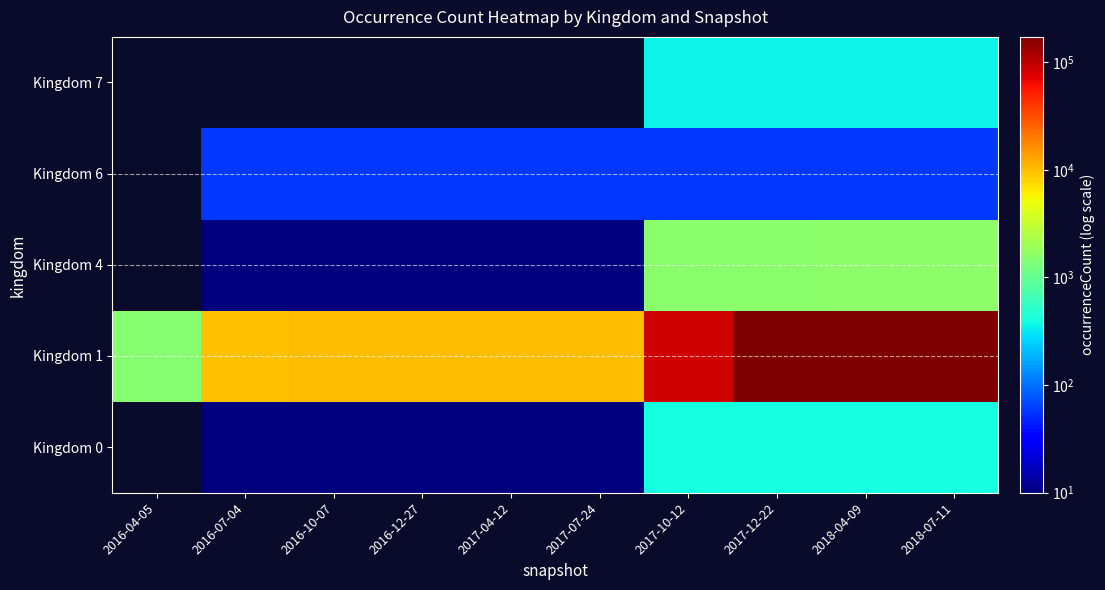

Which category has the lowest value across all series?

2016-04-05